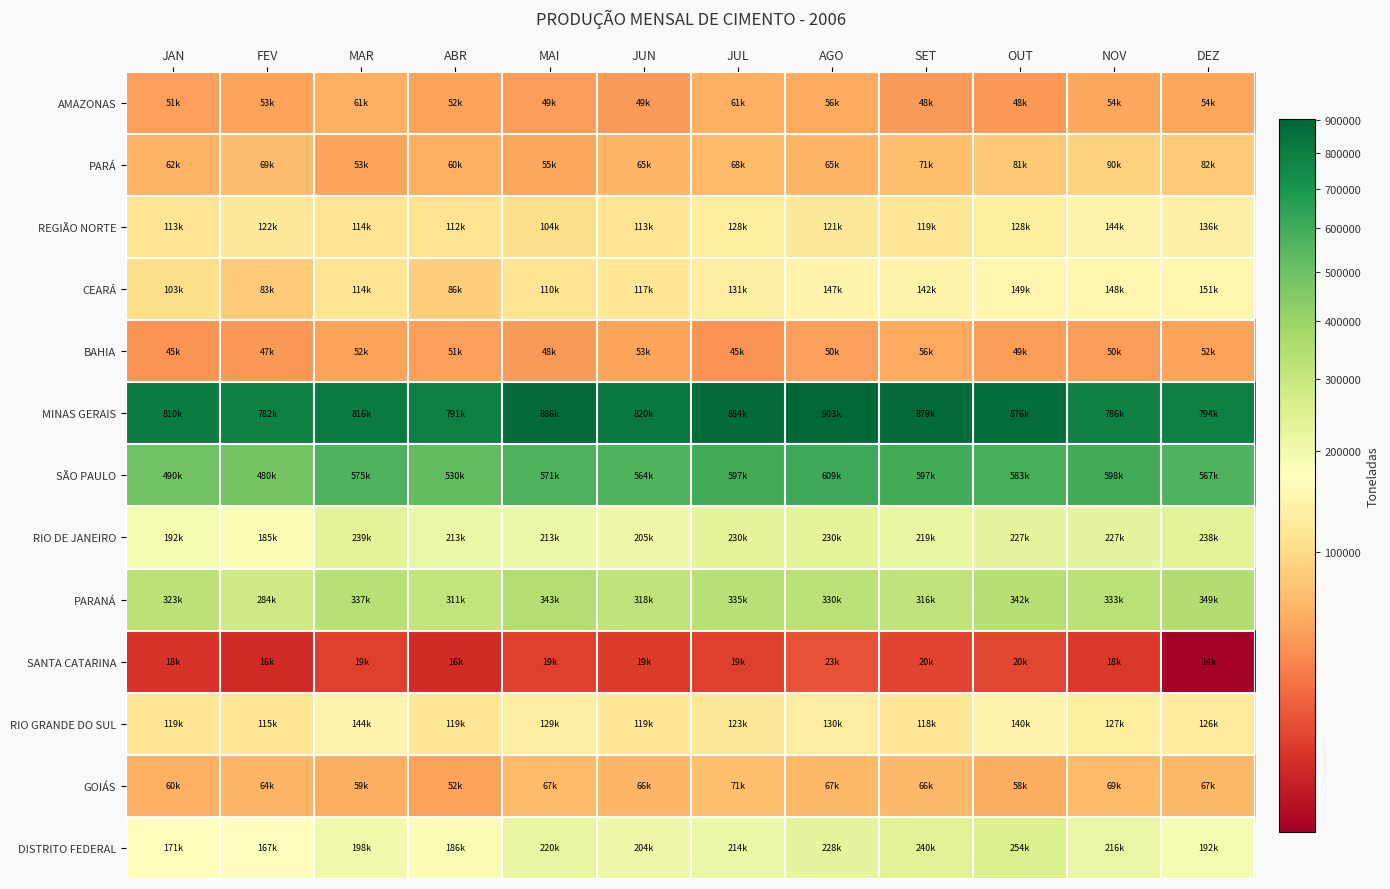

At which category is the sum across all series the highest?

AGO